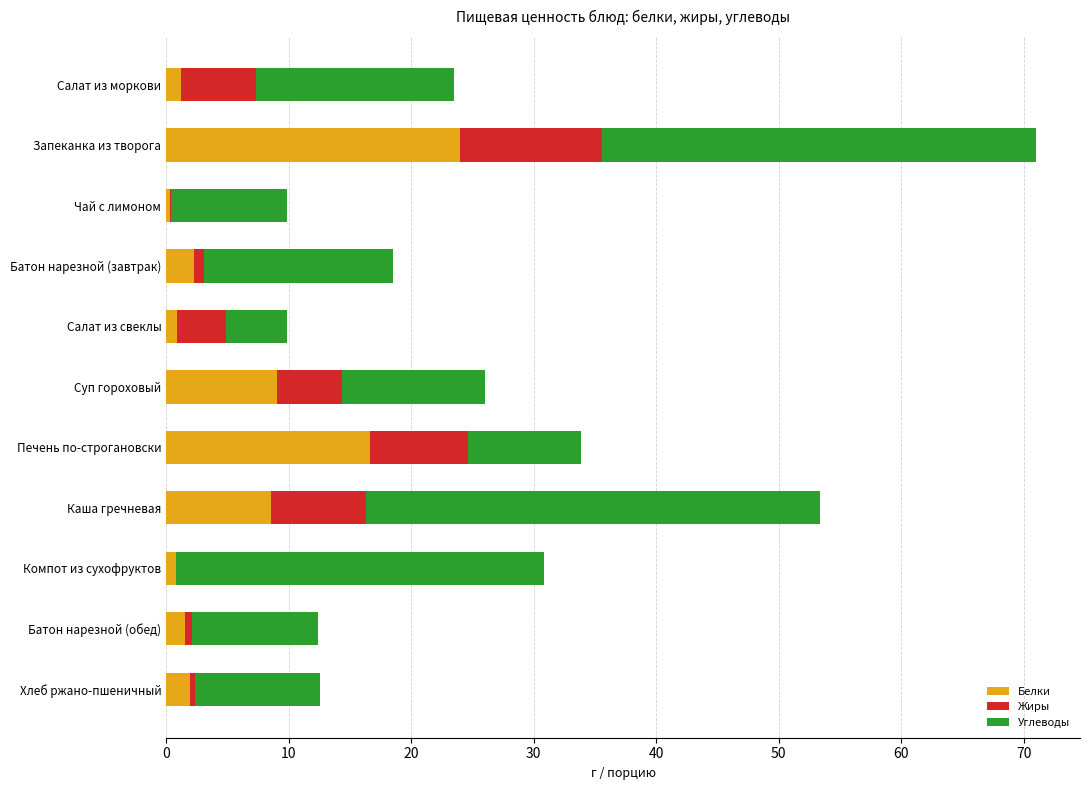

Which category has the highest value in the Белки series?

Запеканка из творога